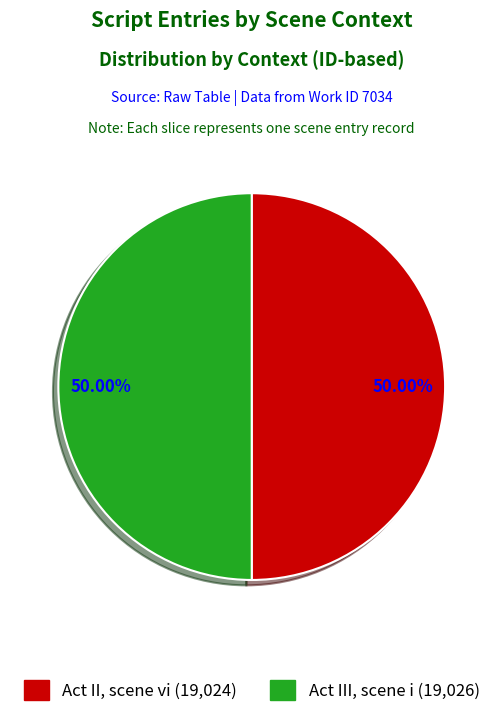

Is it true that Act II, scene vi is 39% of the pie?

False